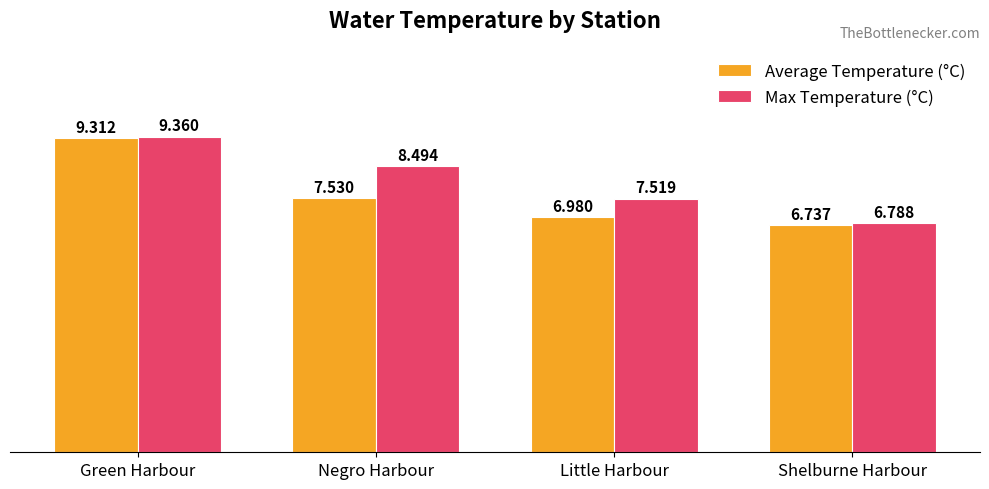

What is the average value of the Average Temperature (°C) series?

7.6